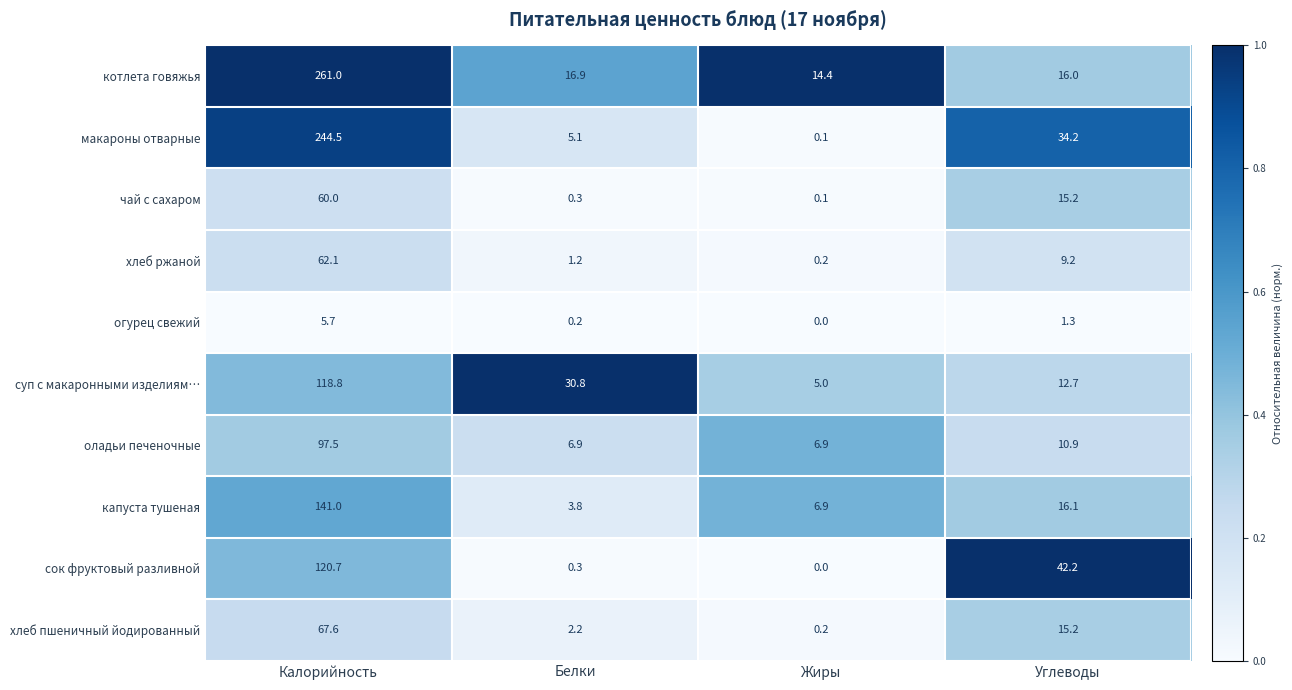

What is the sum of the сок фруктовый разливной values at Углеводы and Калорийность?

162.9